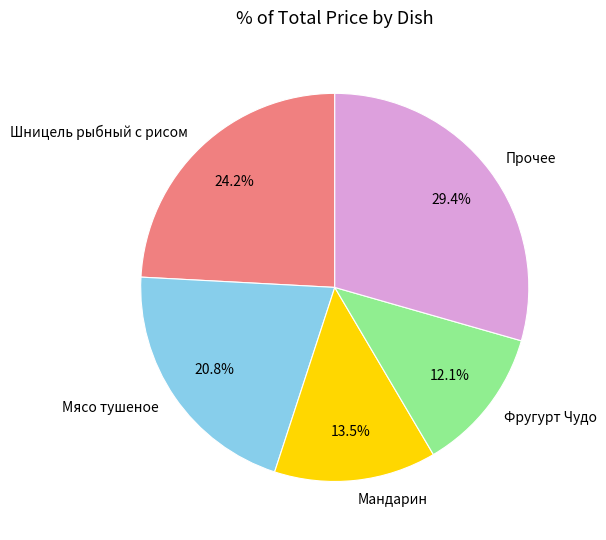

Combined, what portion of the pie is Мандарин and Шницель рыбный с рисом?

37.7%